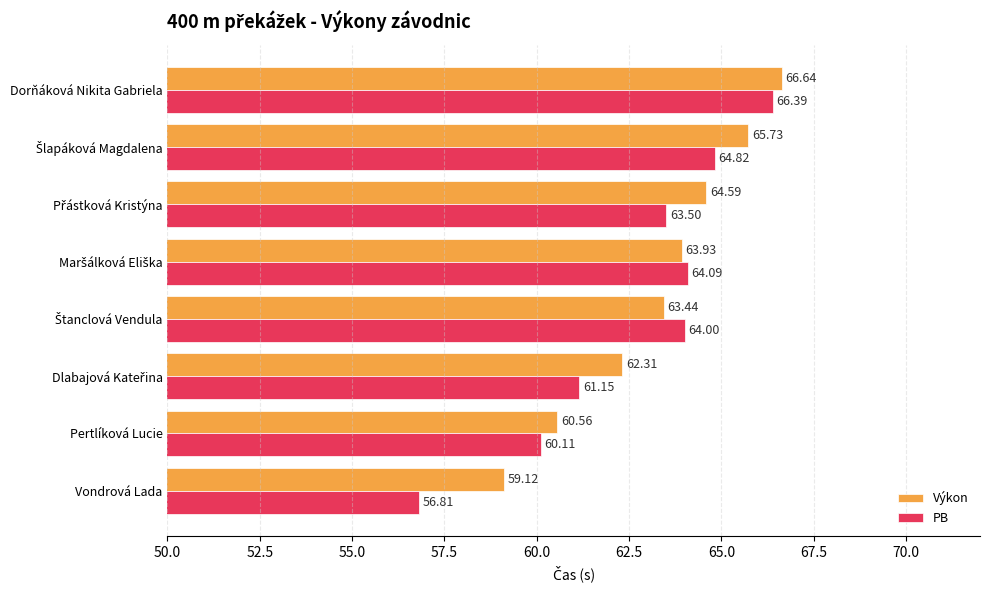

List the series in order of their peak value, lowest first.

PB, Výkon